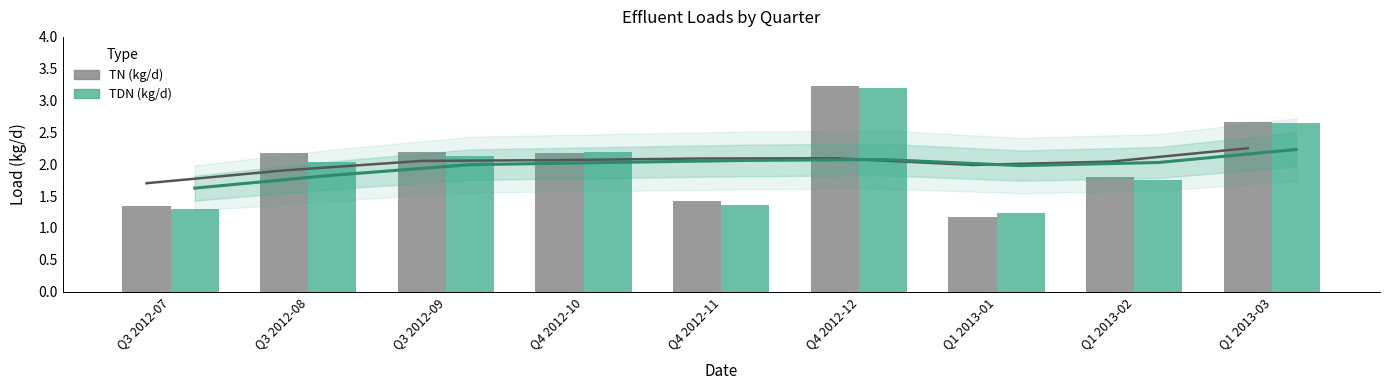

What is the difference between the second highest and second lowest values in the TN (kg/d) series?

1.3